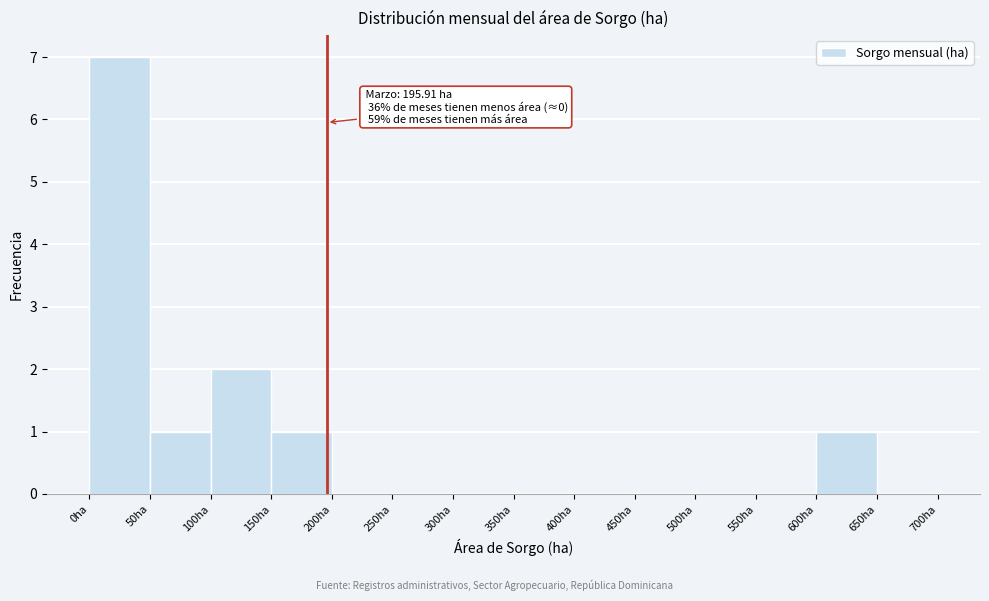

Over which range of the x-axis is the bar tallest?

0 to 50